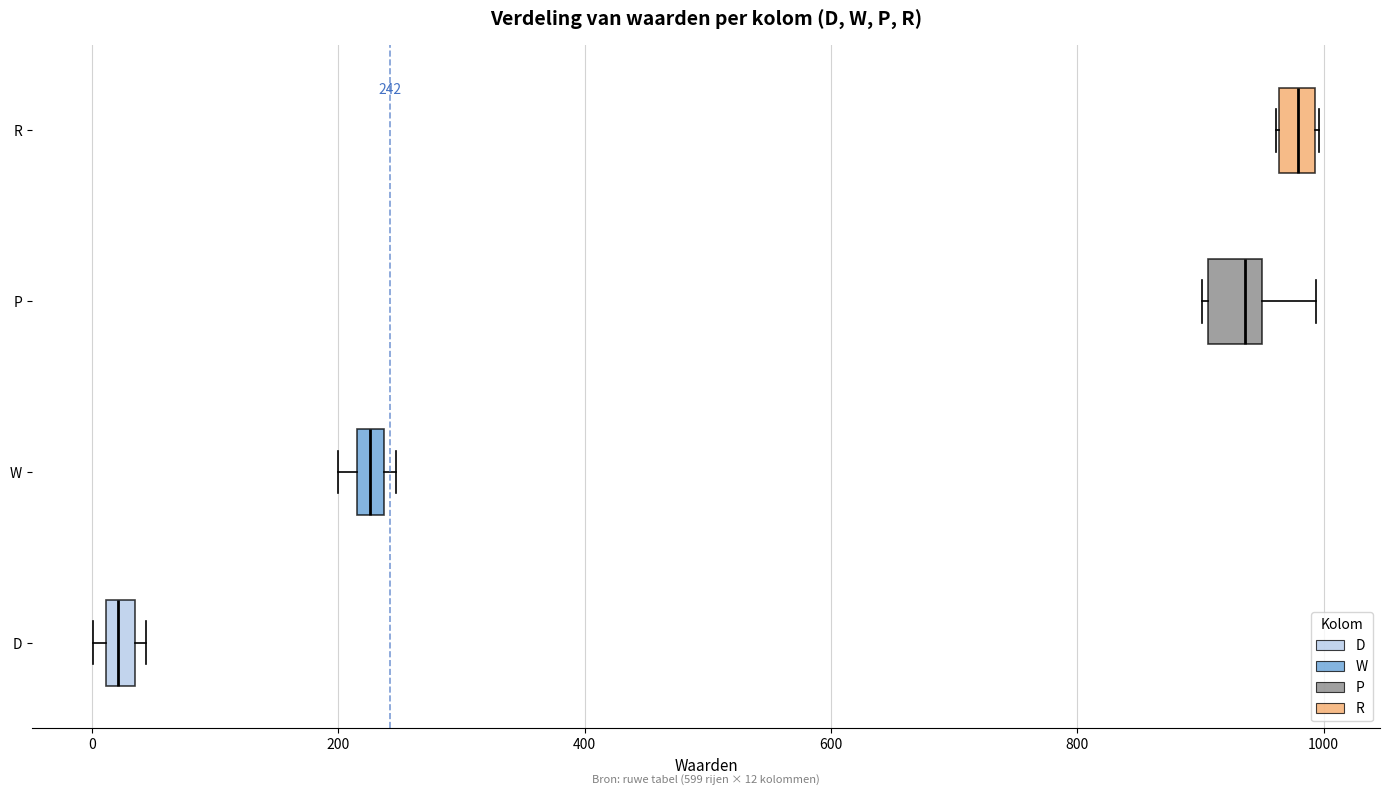

Which box's median line is the furthest to the right?

R